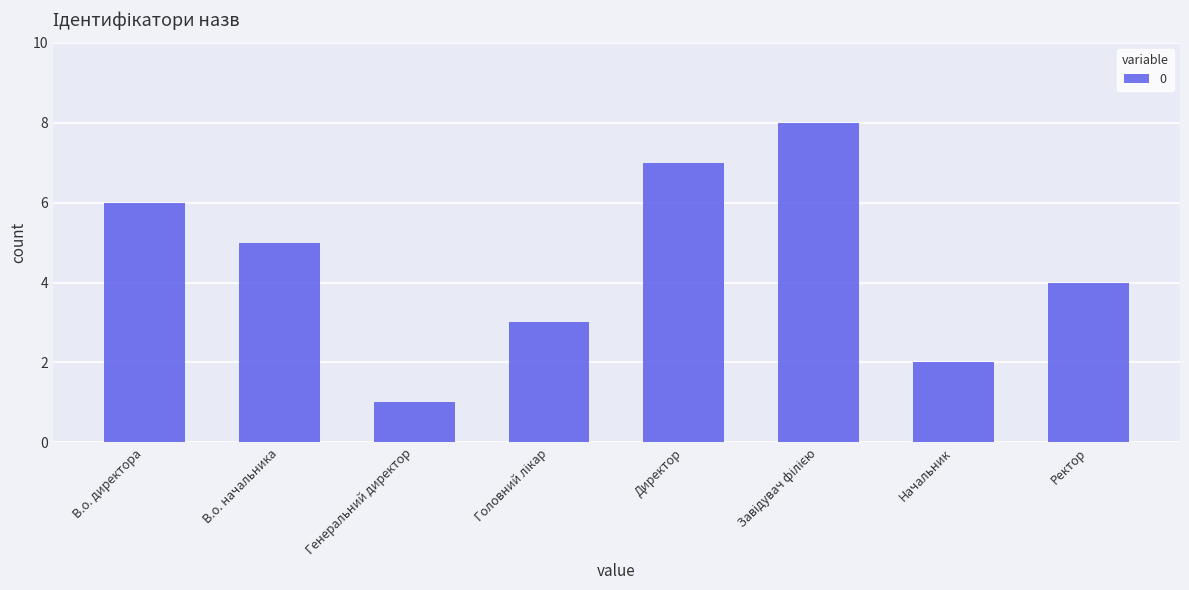

What is the sum of the values at Ректор and В.о. начальника?

9